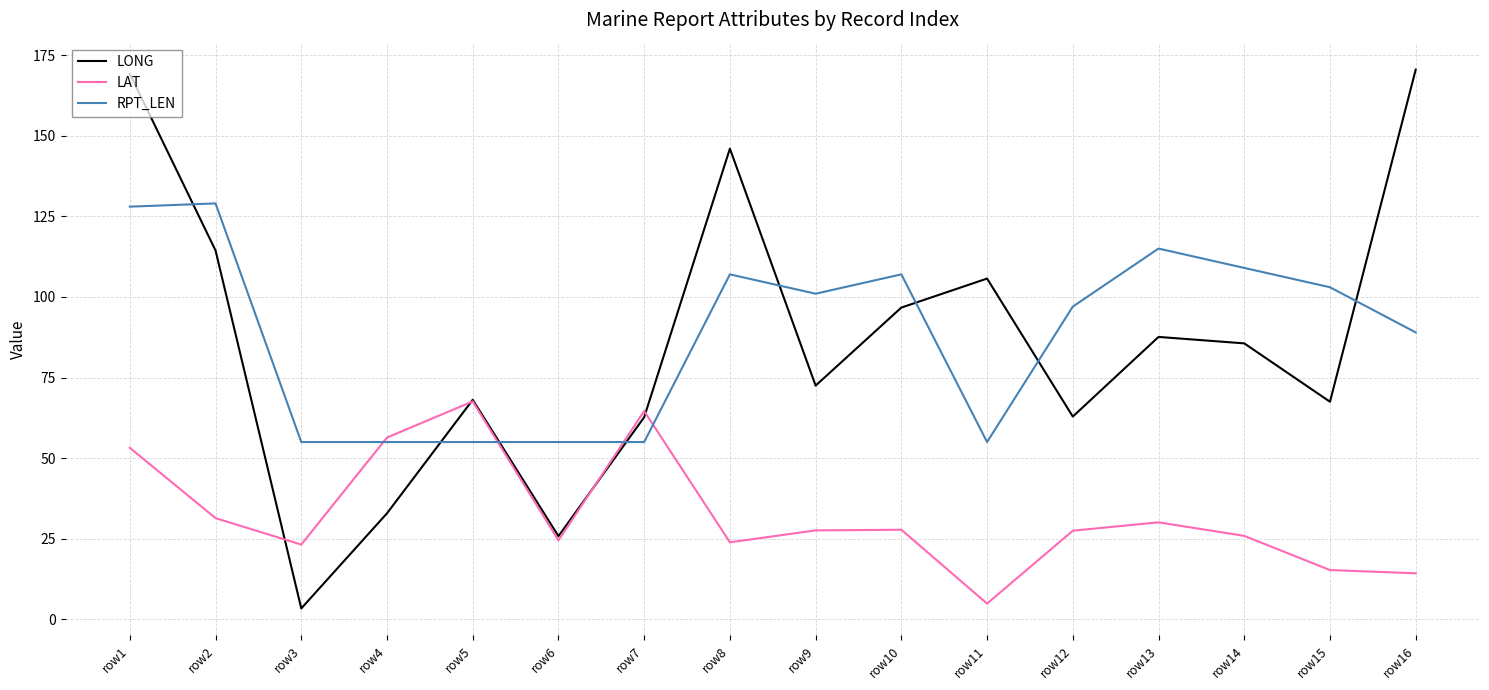

Which series has the largest range (max minus min)?

LONG